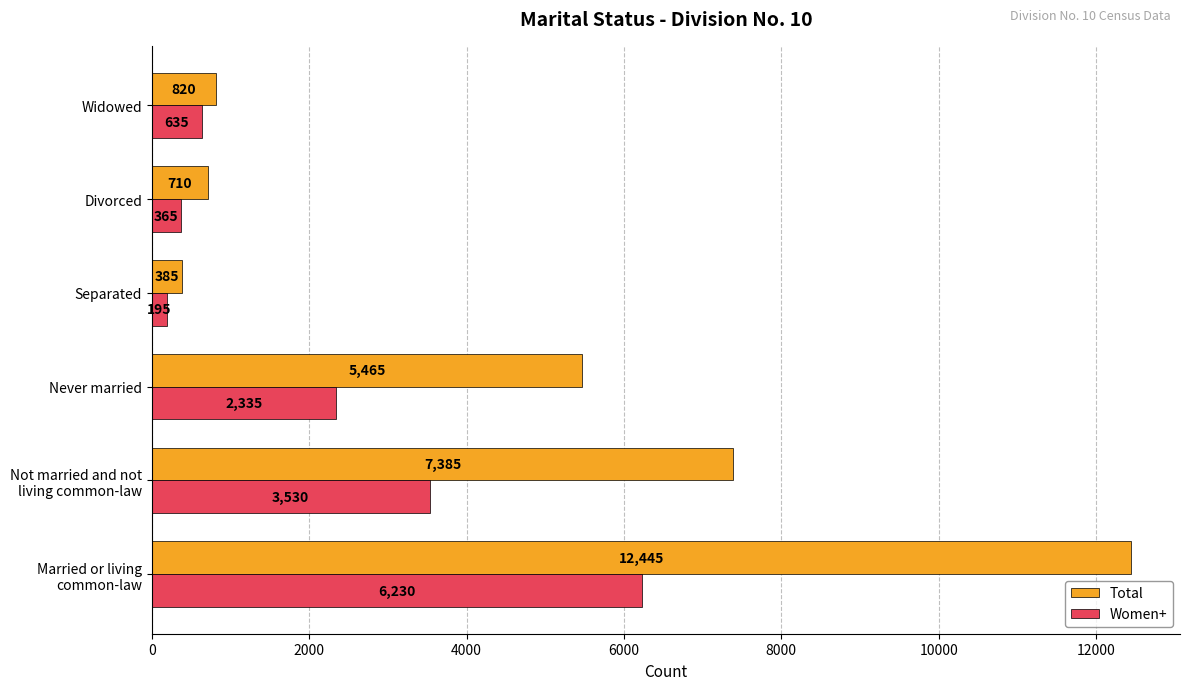

What is the difference between the maximum and minimum values in the Women+ series?

6035